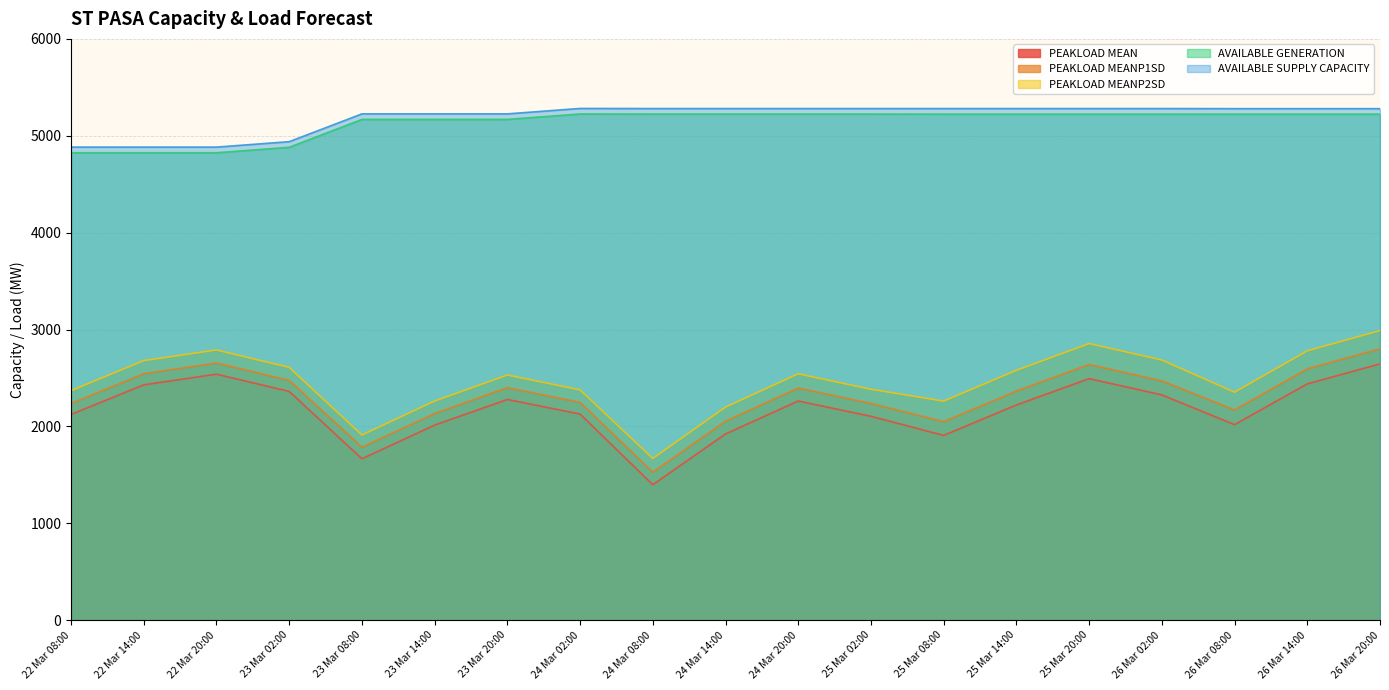

Count the number of data series in this chart.

5